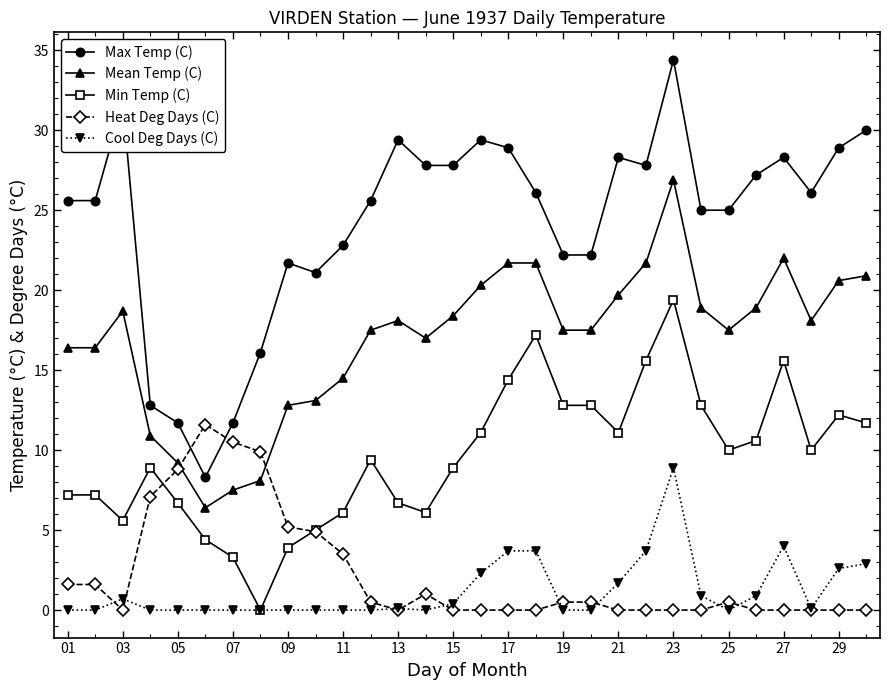

How many lines are shown in the chart?

5